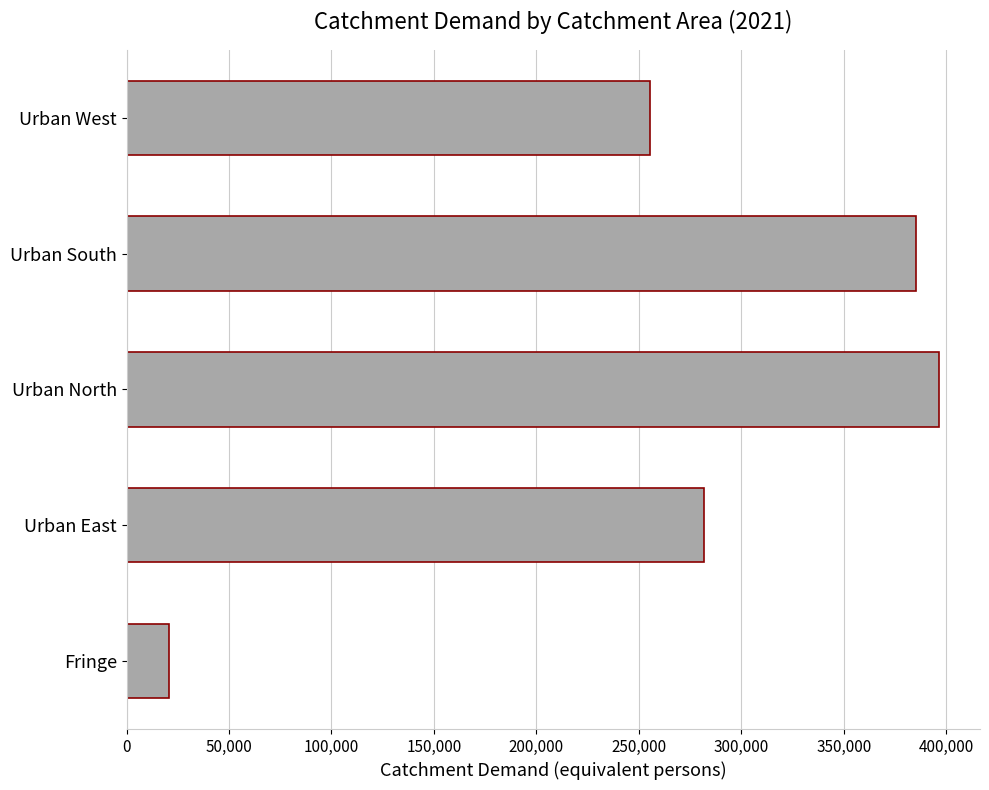

Reading bottom to top, what are all the values shown in this chart?

20937	281926	396666	385242	255491